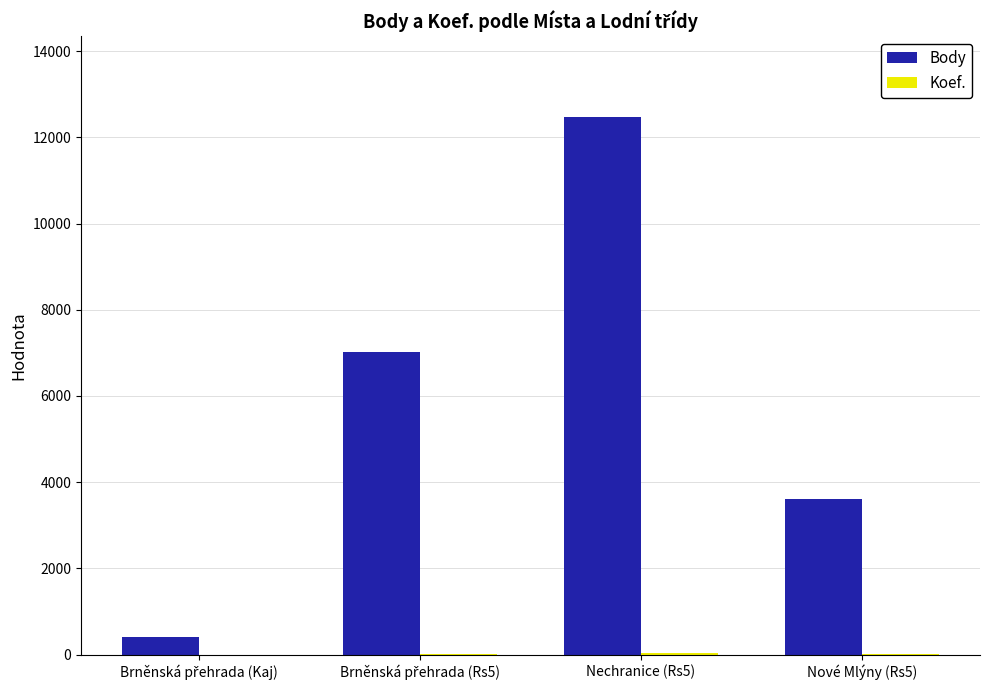

The Body series shows 12474 at Nechranice (Rs5). True or false?

True